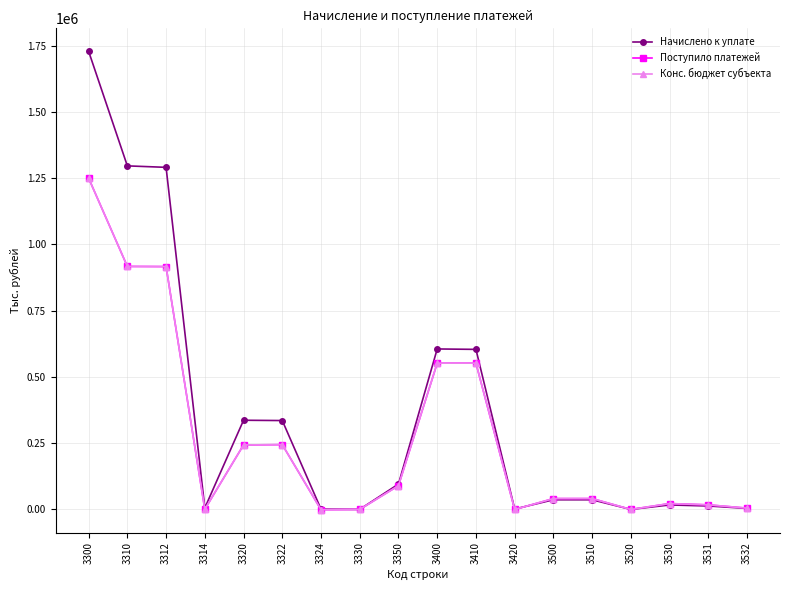

Which series has the largest range (max minus min)?

Начислено к уплате